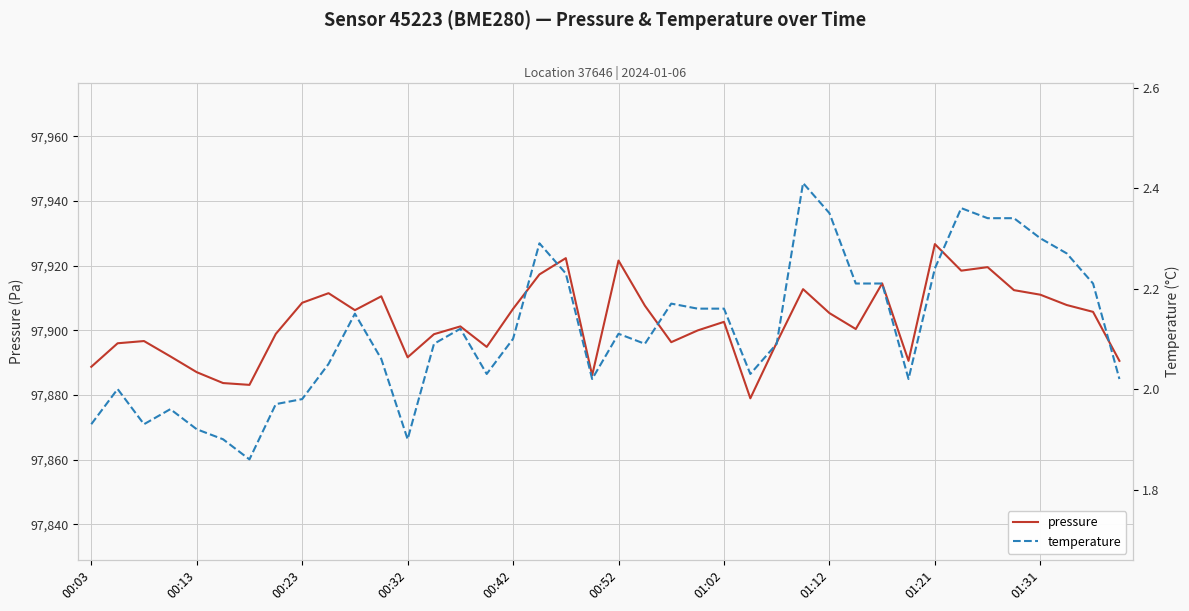

True or false: temperature has more than 1 interior local peaks.

True